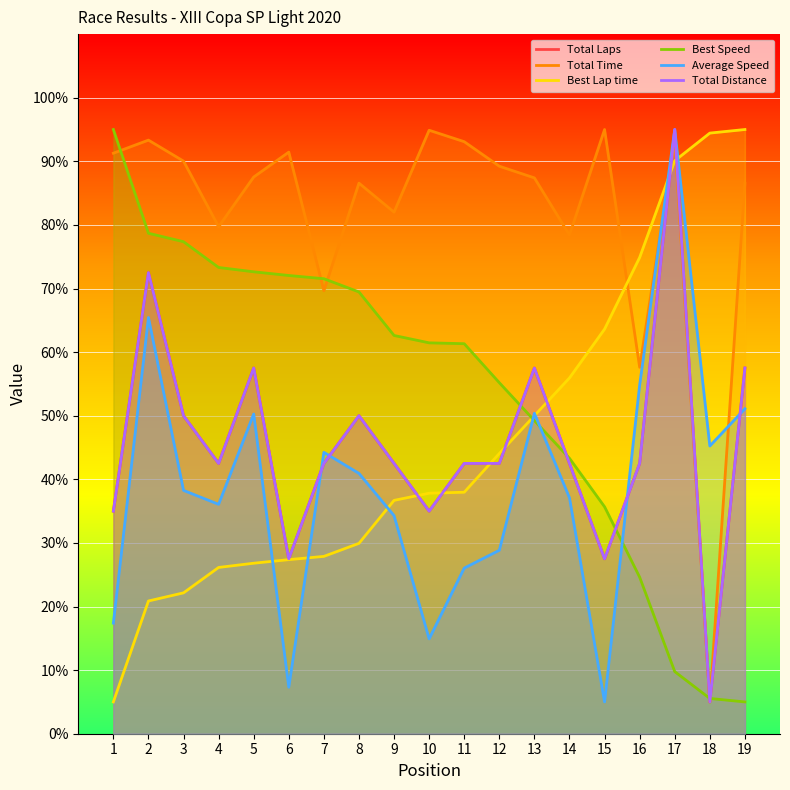

Reading left to right, transcribe all the data shown in this chart.

Total Laps: 1=35.0	2=72.5	3=50.0	4=42.5	5=57.5	6=27.5	7=42.5	8=50.0	9=42.5	10=35.0	11=42.5	12=42.5	13=57.5	14=42.5	15=27.5	16=42.5	17=95.0	18=5.0	19=57.5
Total Time: 1=91.3	2=93.3	3=90.0	4=79.7	5=87.5	6=91.4	7=69.7	8=86.6	9=82.0	10=94.9	11=93.1	12=89.2	13=87.4	14=78.4	15=95.0	16=57.6	17=93.5	18=5.0	19=86.5
Best Lap time: 1=5.0	2=20.9	3=22.2	4=26.1	5=26.8	6=27.4	7=27.9	8=29.9	9=36.7	10=37.8	11=38.0	12=44.1	13=50.0	14=55.9	15=63.6	16=74.9	17=90.1	18=94.4	19=95.0
Best Speed: 1=95.0	2=78.7	3=77.4	4=73.3	5=72.6	6=72.0	7=71.5	8=69.5	9=62.6	10=61.5	11=61.3	12=55.2	13=49.2	14=43.3	15=35.7	16=24.6	17=9.8	18=5.5	19=5.0
Average Speed: 1=17.4	2=65.4	3=38.3	4=36.1	5=50.3	6=7.3	7=44.2	8=40.9	9=34.3	10=14.9	11=26.0	12=28.8	13=50.4	14=37.1	15=5.0	16=54.8	17=95.0	18=45.2	19=51.1
Total Distance: 1=35.0	2=72.5	3=50.0	4=42.5	5=57.5	6=27.5	7=42.5	8=50.0	9=42.5	10=35.0	11=42.5	12=42.5	13=57.5	14=42.5	15=27.5	16=42.5	17=95.0	18=5.0	19=57.5